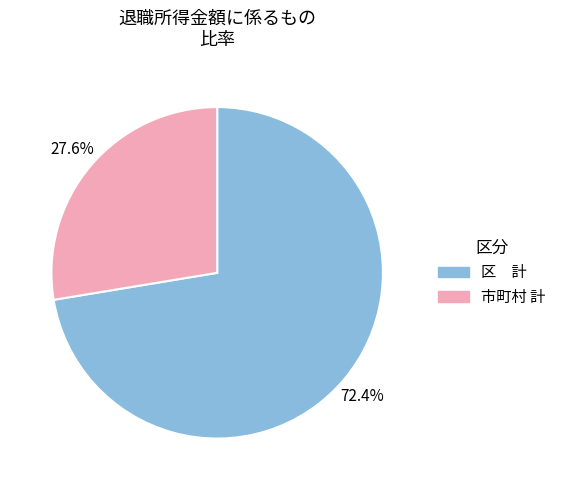

What percentage is NOT represented by 区 計?

27.6%